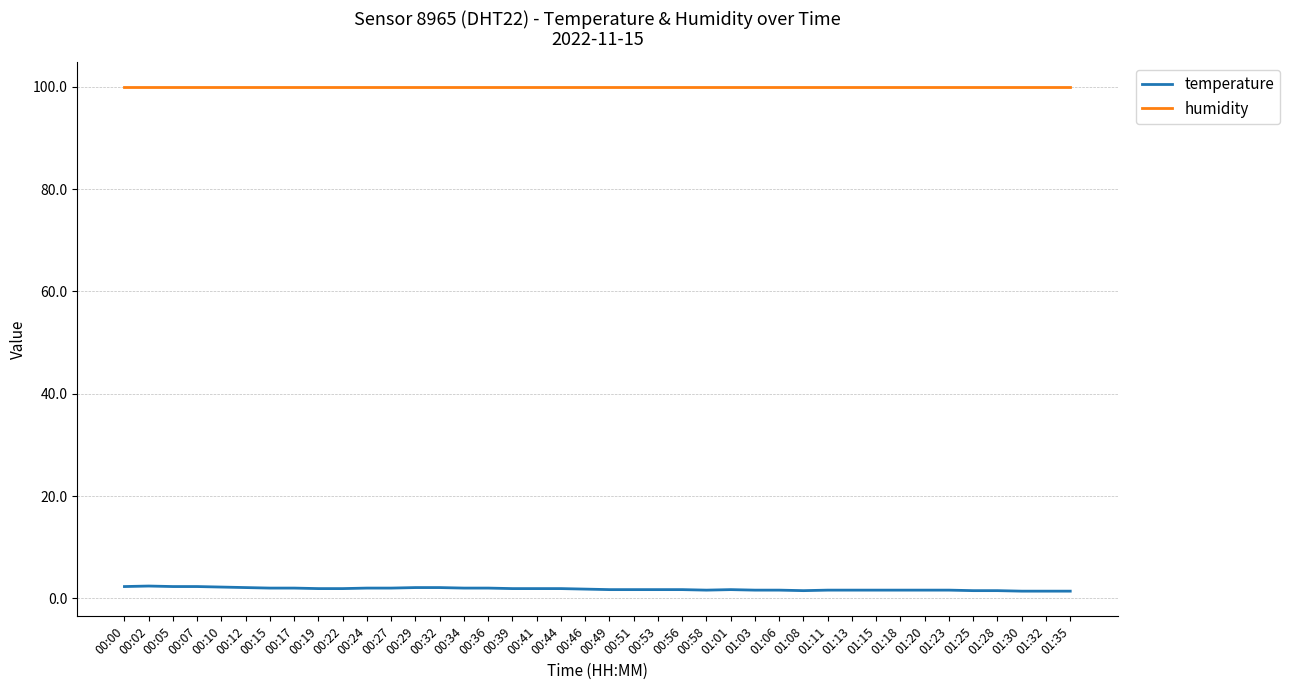

What is the spread (max minus min) of values at 00:12?

97.8